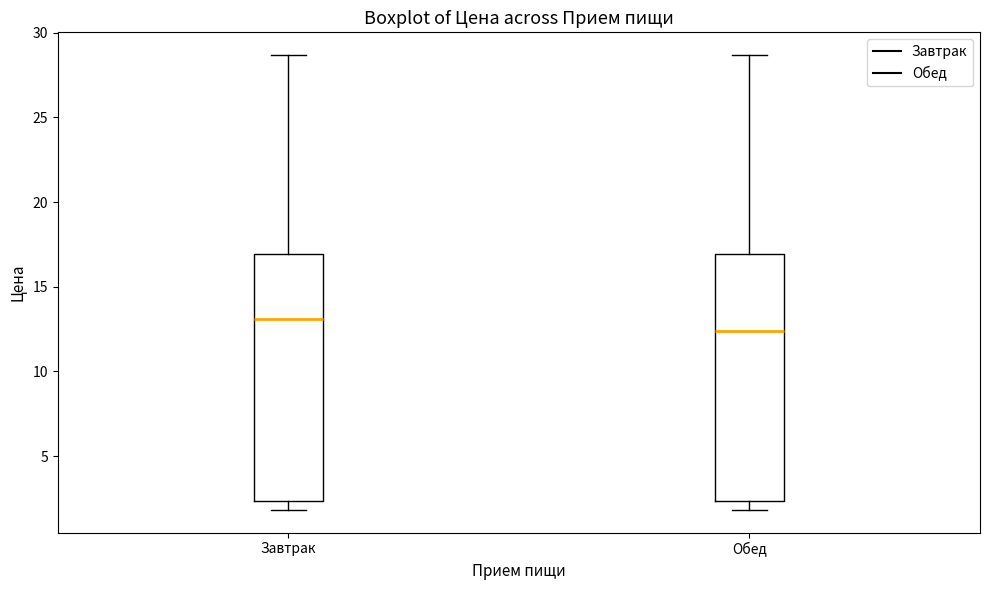

Which box's median line is the highest?

Завтрак